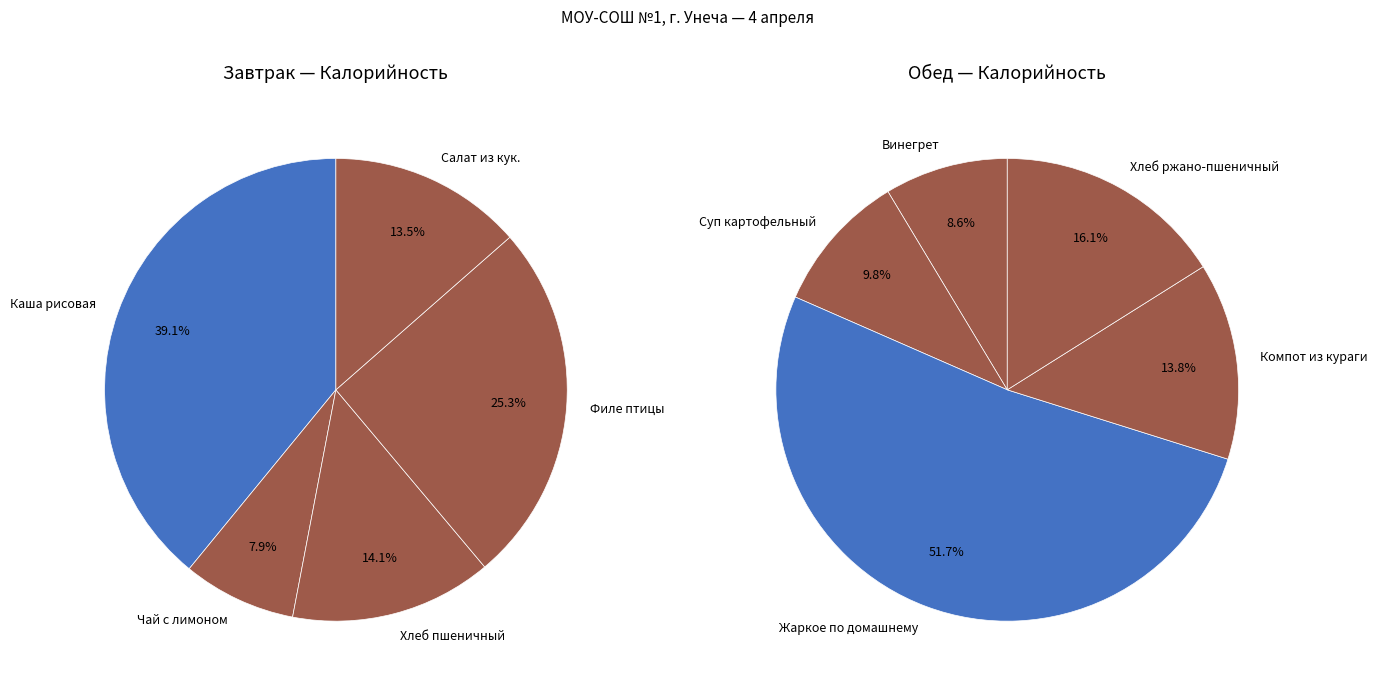

What is the smallest slice in the pie chart?

Чай с лимоном